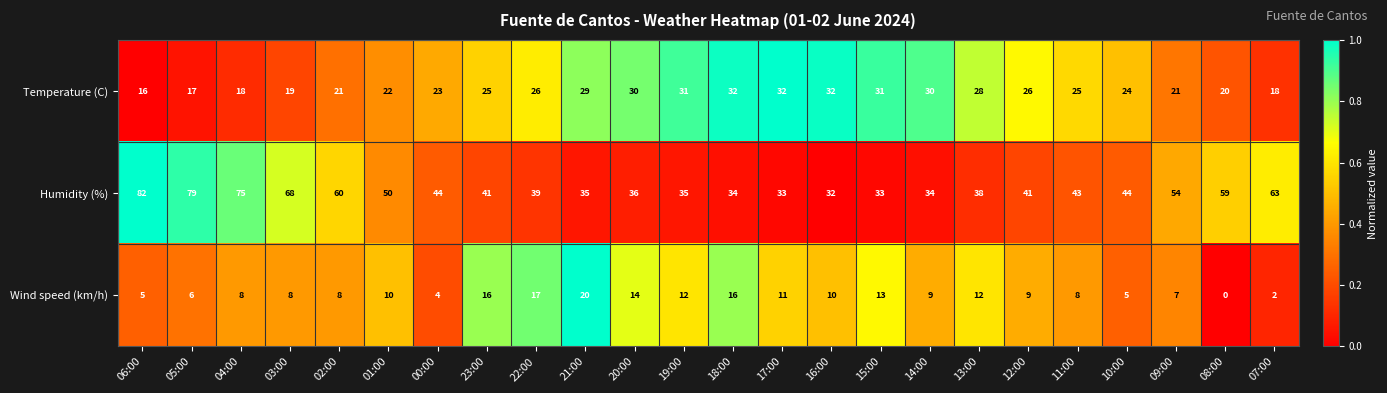

What is the total value across all series at 13:00?

78